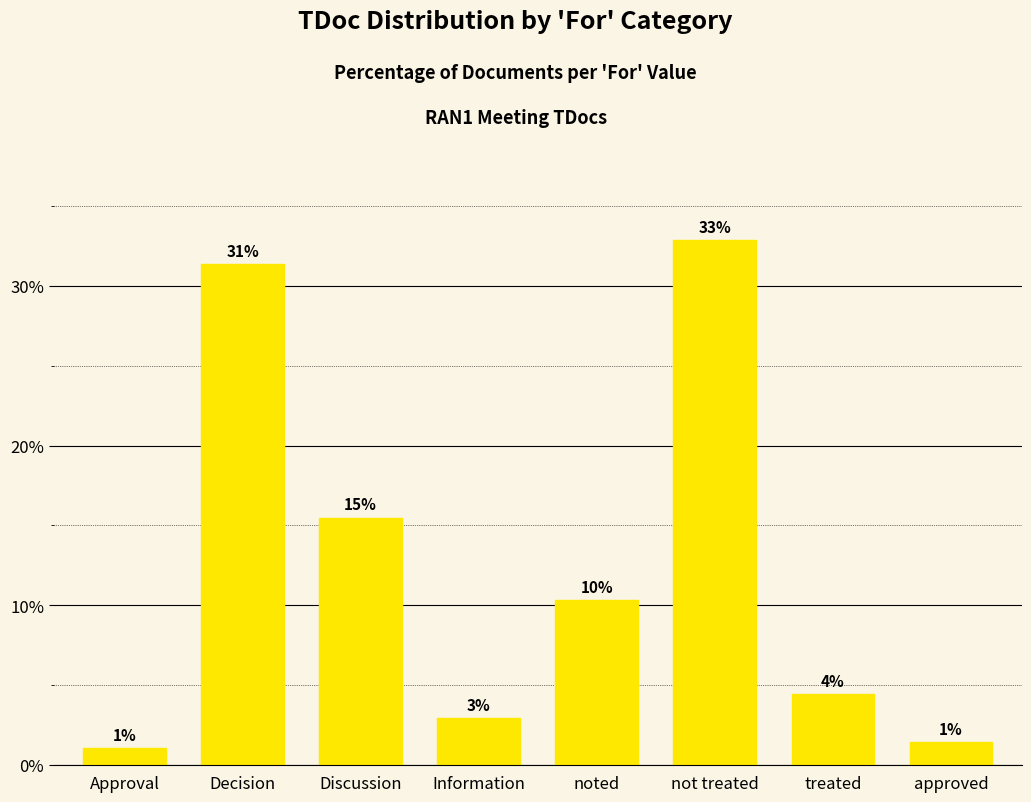

What is the change in value from noted to not treated?

+22.5